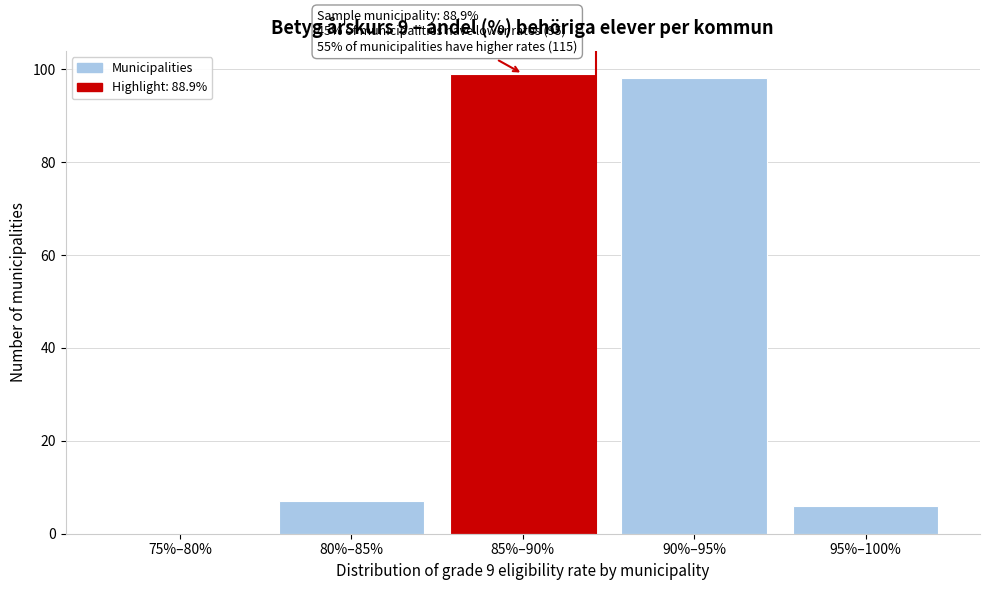

Reading left to right, transcribe all the data shown in this chart.

75%–80%=0	80%–85%=7	85%–90%=99	90%–95%=98	95%–100%=6